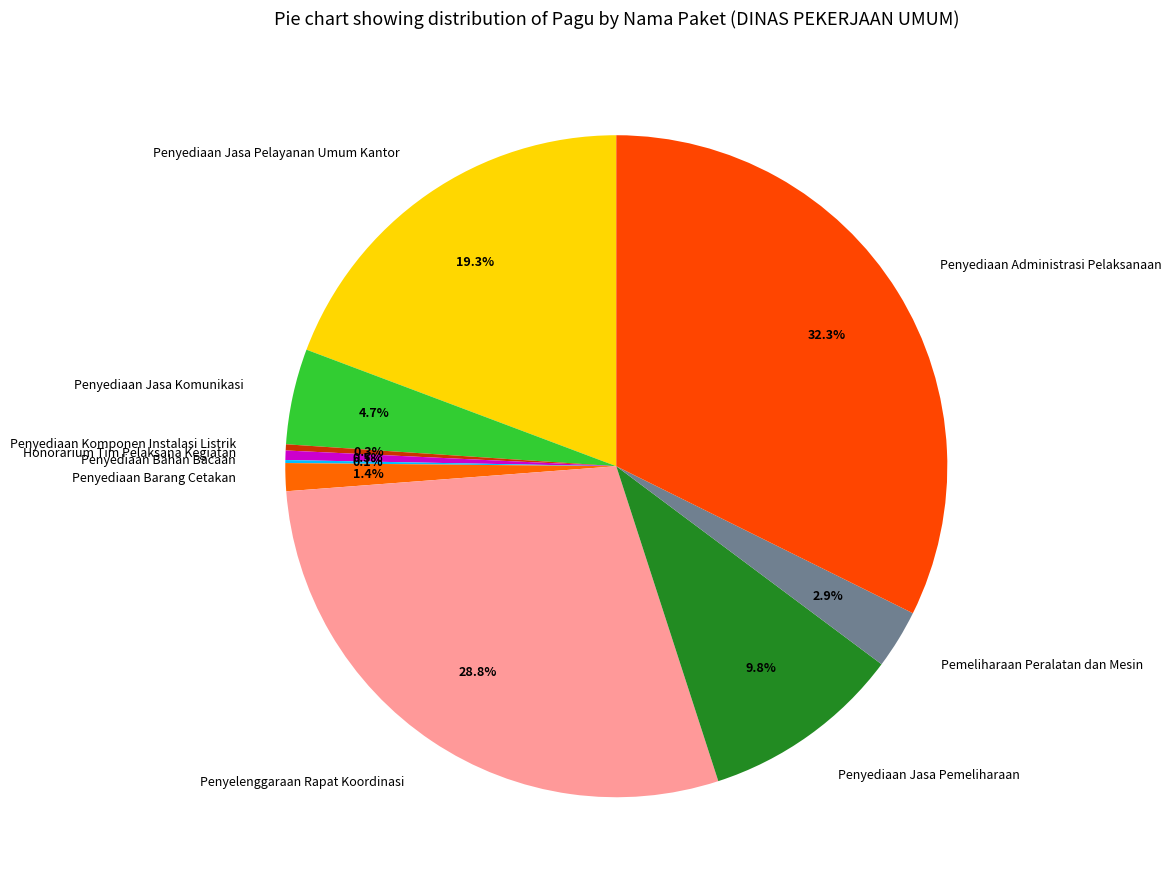

Is the sum of Penyediaan Administrasi Pelaksanaan and Honorarium Tim Pelaksana Kegiatan greater than half?

No